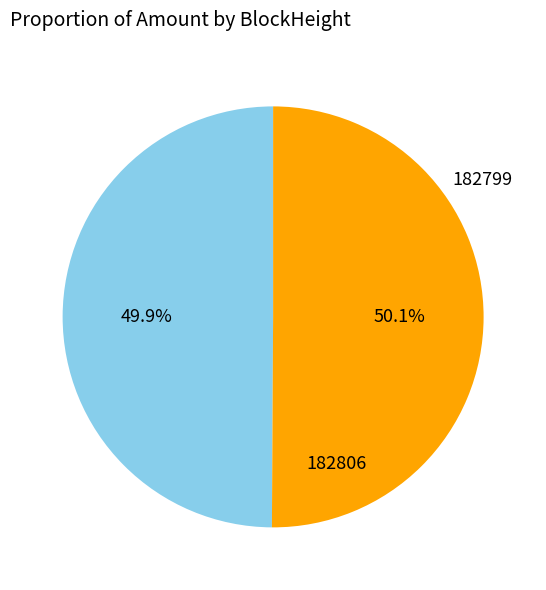

Is there a majority slice in this chart?

Yes